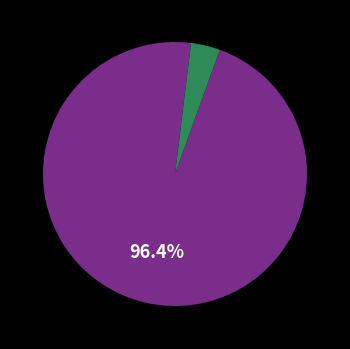

Does any single category account for the majority?

Yes